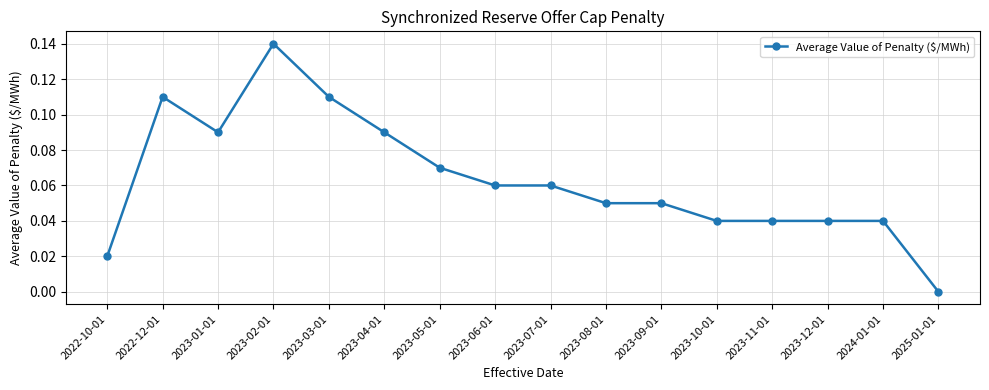

Which label corresponds to the smallest value in the chart?

2025-01-01